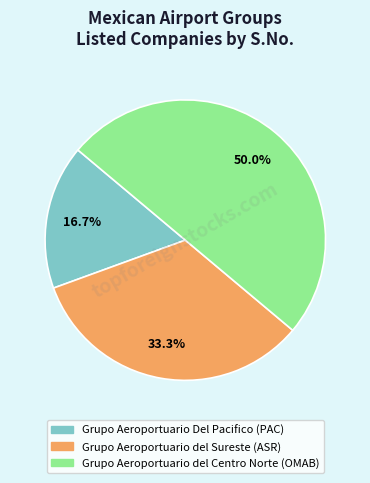

What is the largest slice in the pie chart?

Grupo Aeroportuario del Centro Norte (OMAB)